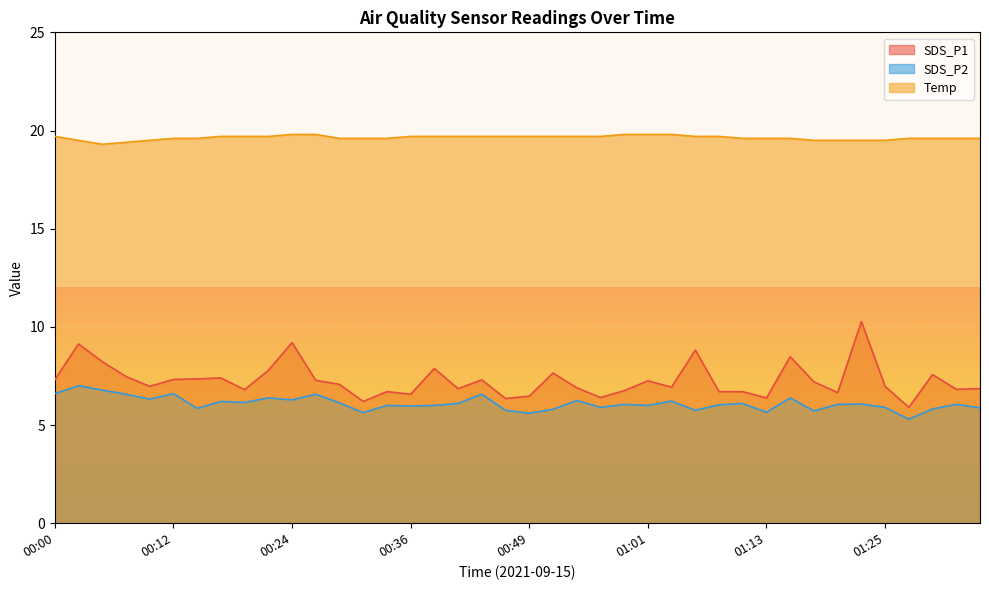

Rank the series by their maximum value, from lowest to highest.

SDS_P2, SDS_P1, Temp